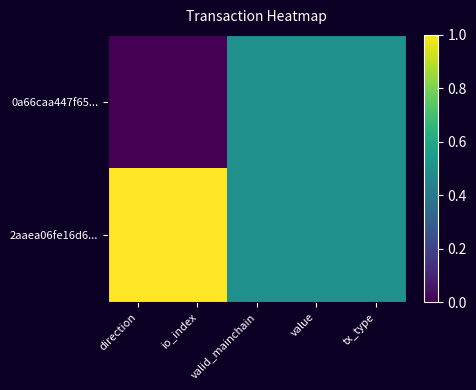

Which series has the widest spread of values?

0a66caa447f65...